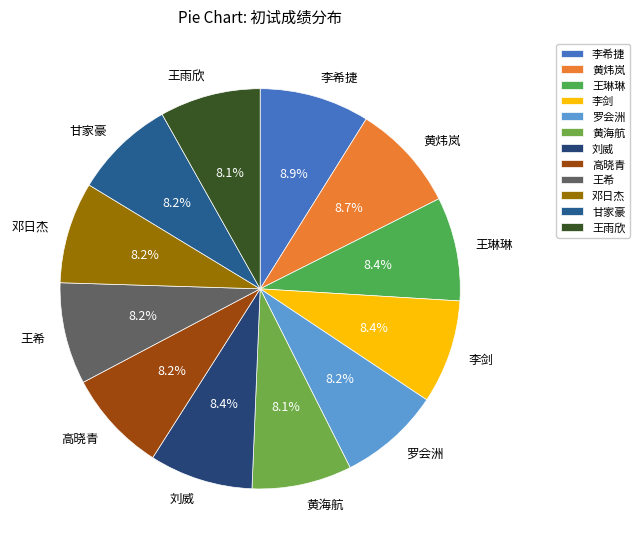

Approximately how many times larger is the value at 王雨欣 compared to 罗会洲?

1.0